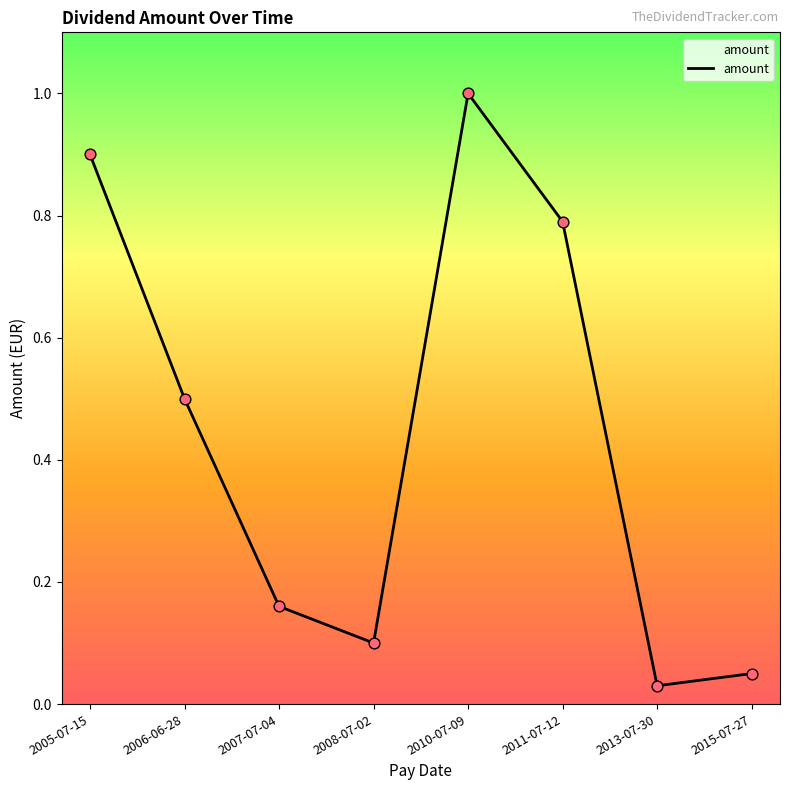

Between 2008-07-02 and 2013-07-30, which is larger?

2008-07-02